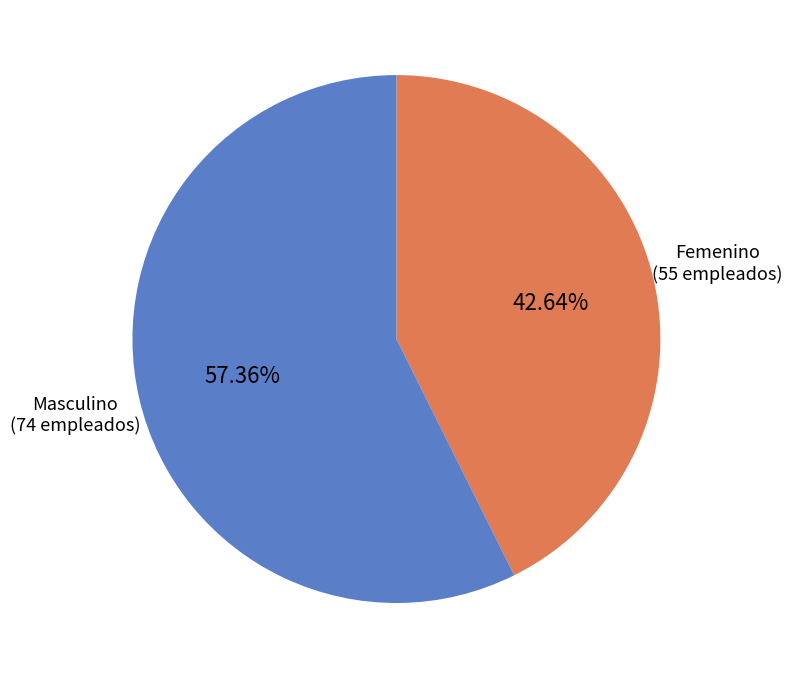

The Masculino slice represents 57% of the pie. True or false?

True